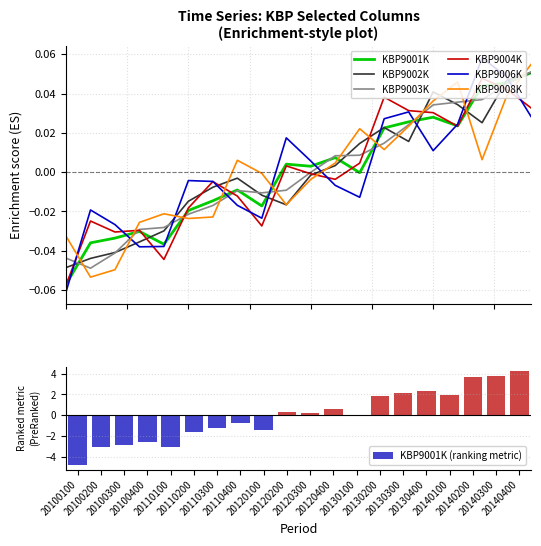

What is the value of the KBP9001K bar at the 15th from the left?

2.1